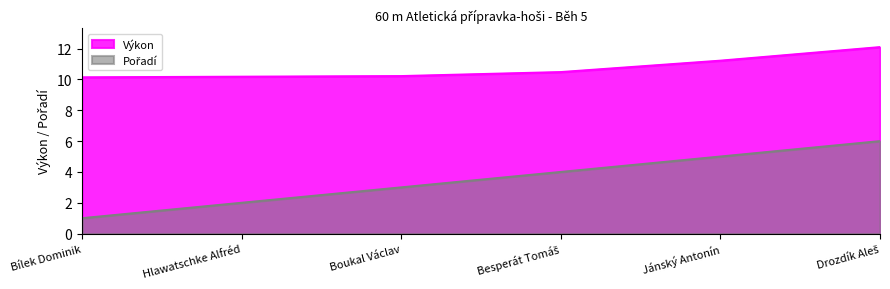

Reading left to right, extract all data points from this chart.

Pořadí: 1.0	2.0	3.0	4.0	5.0	6.0
Výkon: 10.1	10.2	10.2	10.5	11.2	12.1